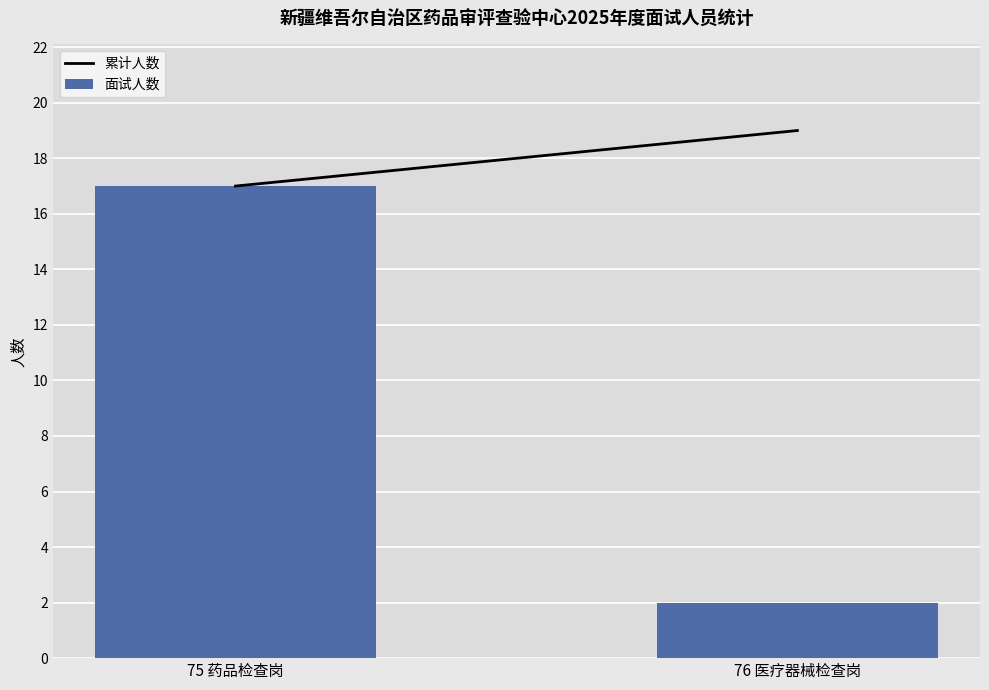

What is the minimum value shown in the chart?

2